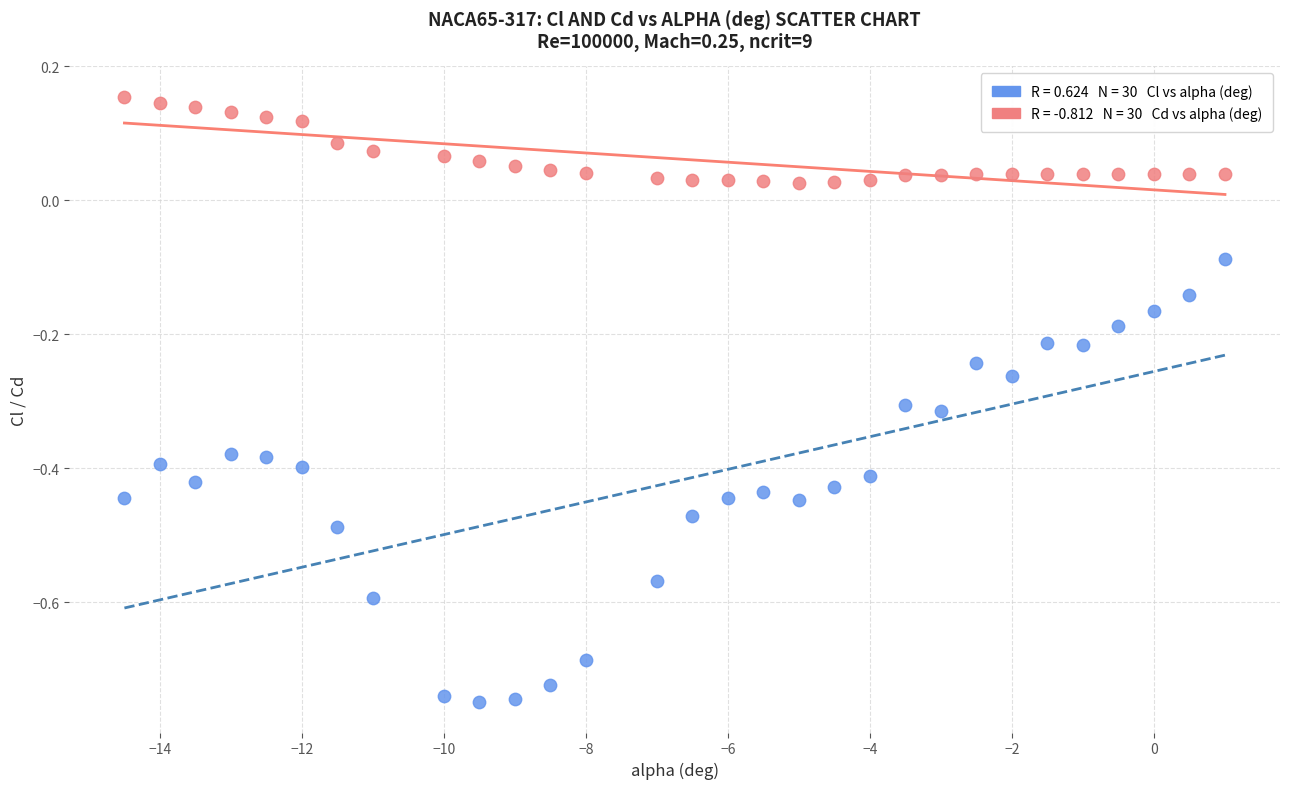

Across all data points, what is the range of Y values (max minus min)?

0.9